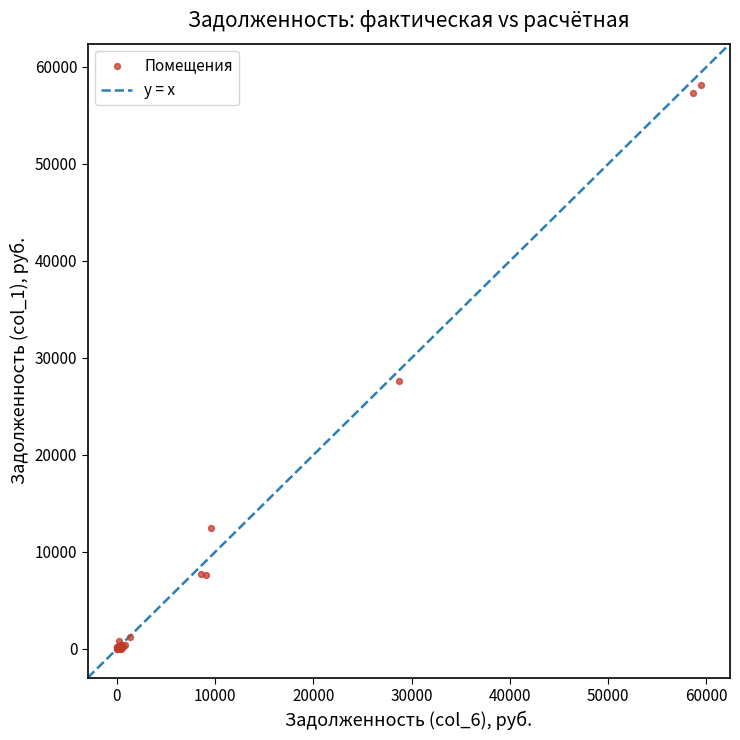

What Y value in the scatter plot is closest to 29056?

27618.3